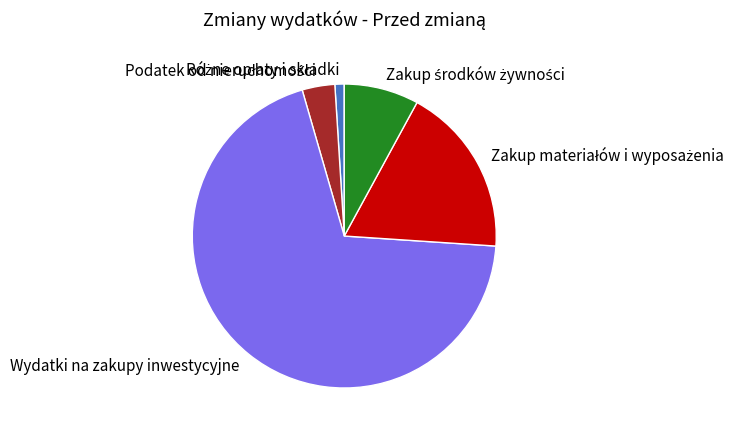

Is there any slice that represents more than half of the pie?

Yes